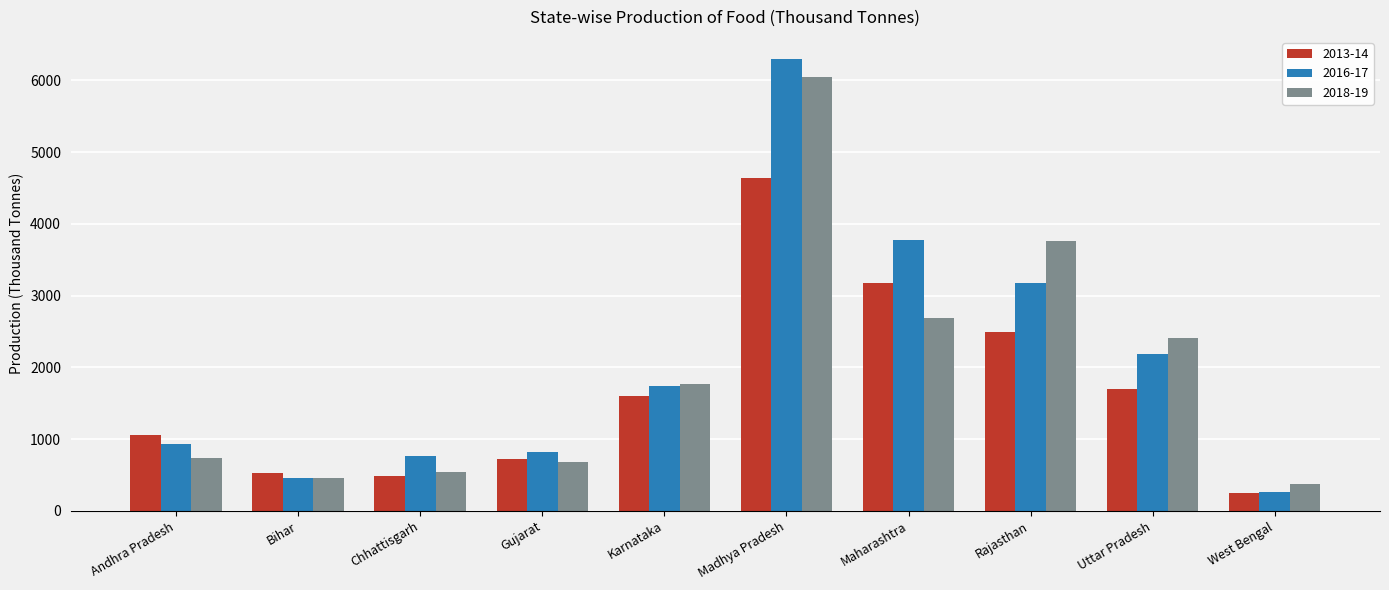

Between Chhattisgarh and Maharashtra, which series saw the biggest shift?

2016-17